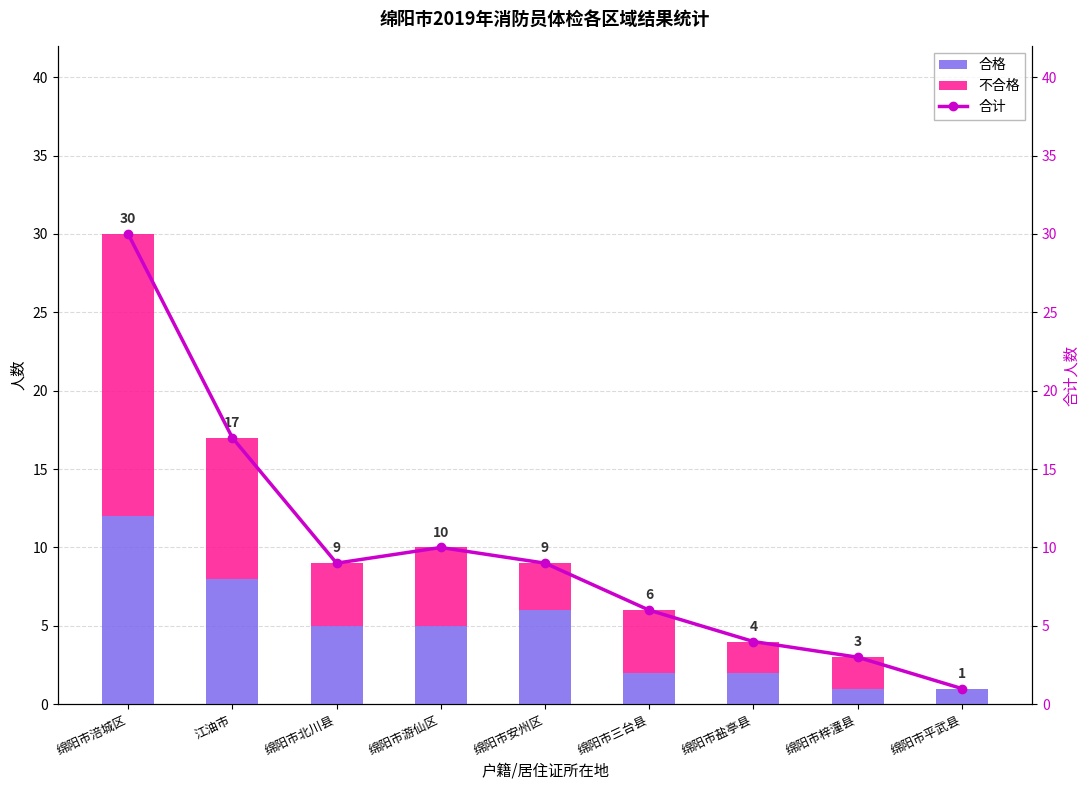

The 合格 series shows 7 at 绵阳市北川县. True or false?

False